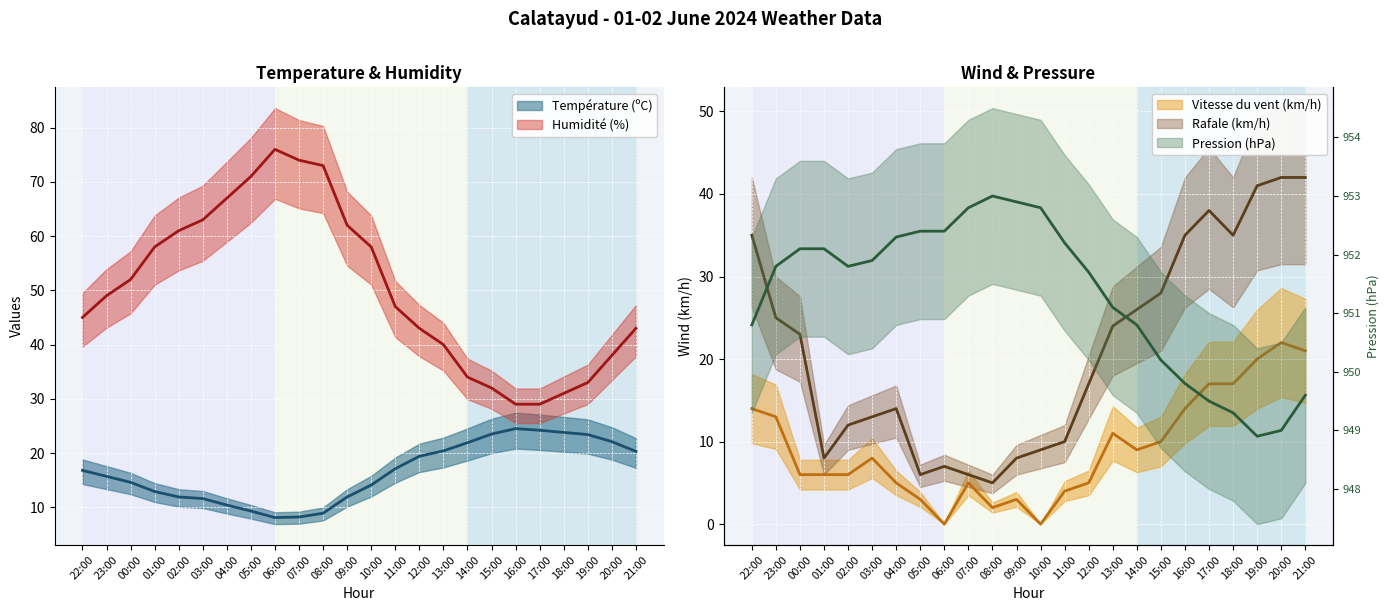

Which series has the largest total across all categories?

Pression (hPa)